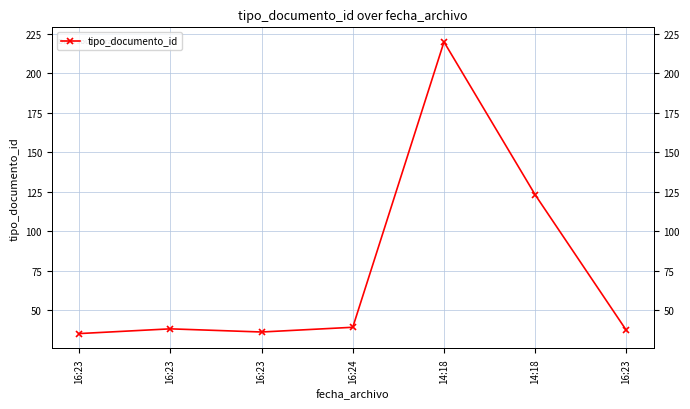

How many data points does each series have?

7